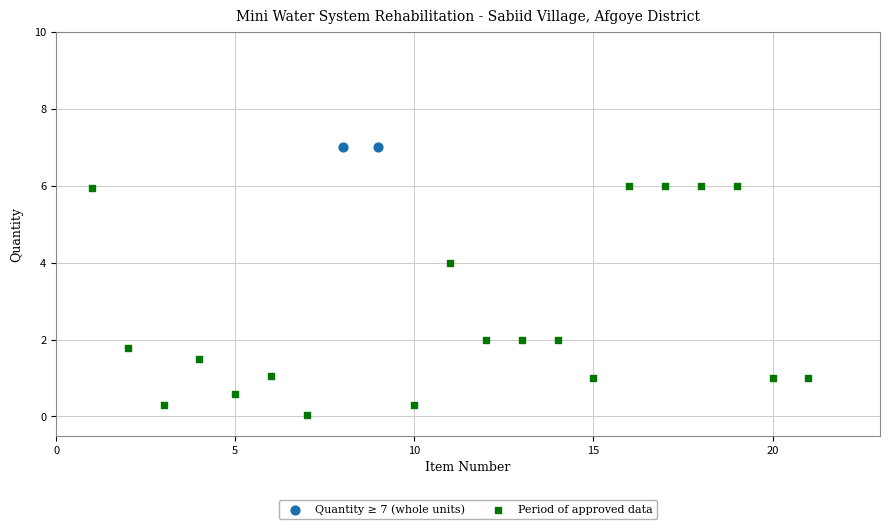

Which series contains the highest Y value?

Quantity ≥ 7 (whole units)